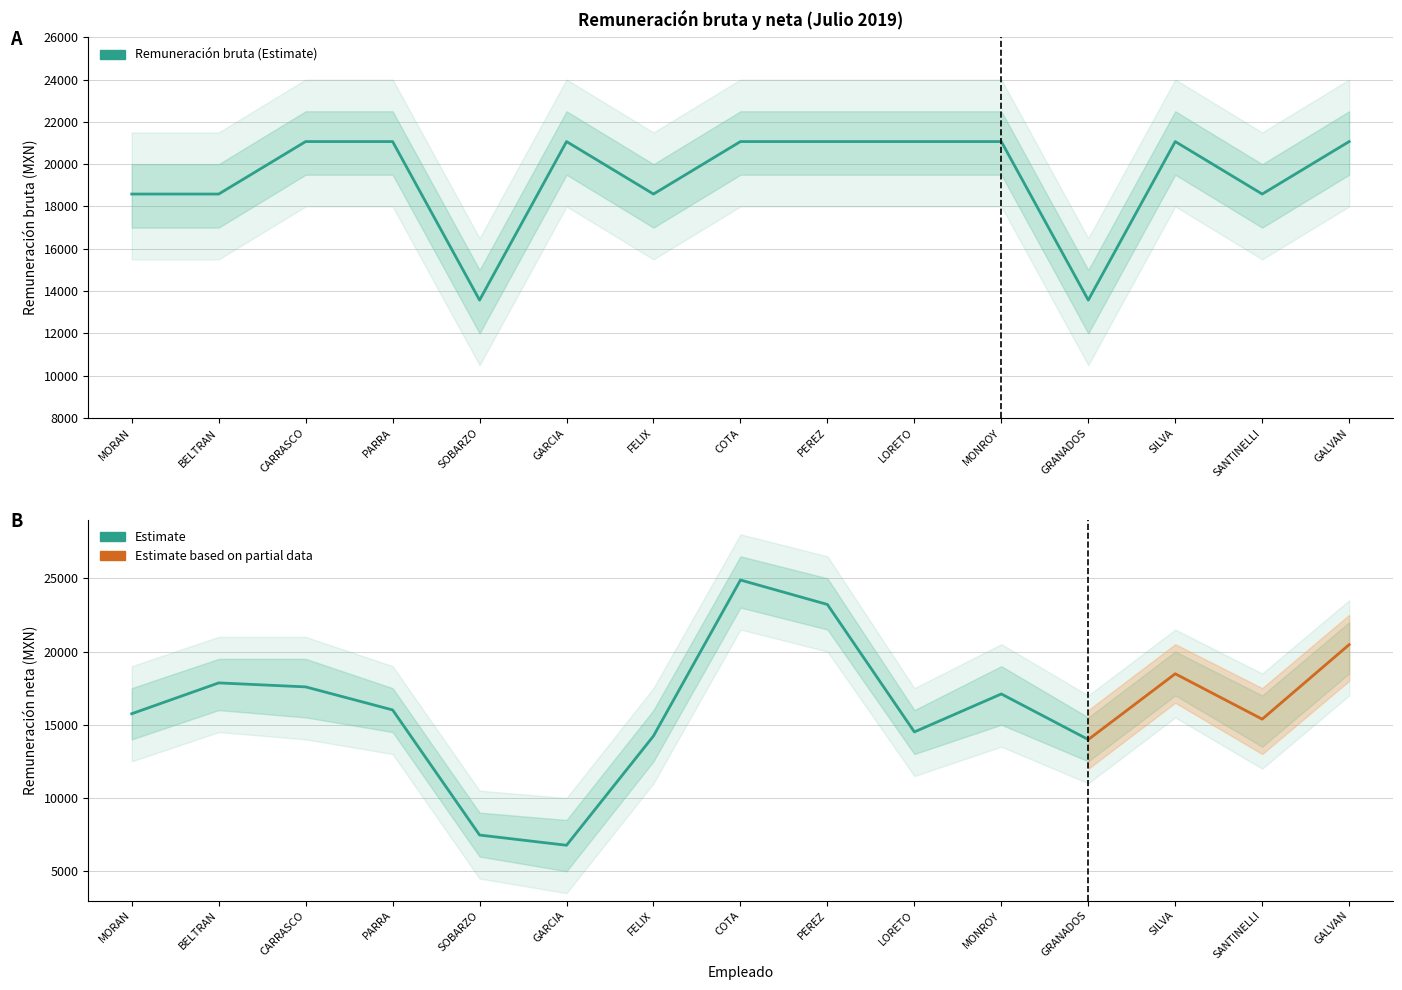

Rank the categories by value from lowest to highest.

SOBARZO, GRANADOS, MORAN, BELTRAN, FELIX, SANTINELLI, CARRASCO, PARRA, GARCIA, COTA, PEREZ, LORETO, MONROY, SILVA, GALVAN